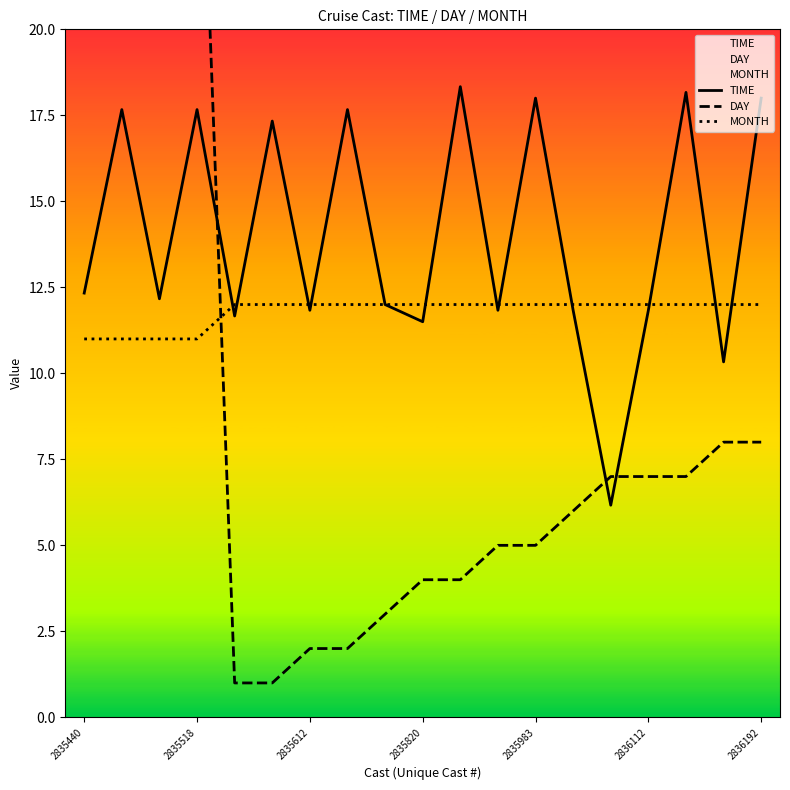

The value of TIME at 2835518 is 7.7. True or false?

False